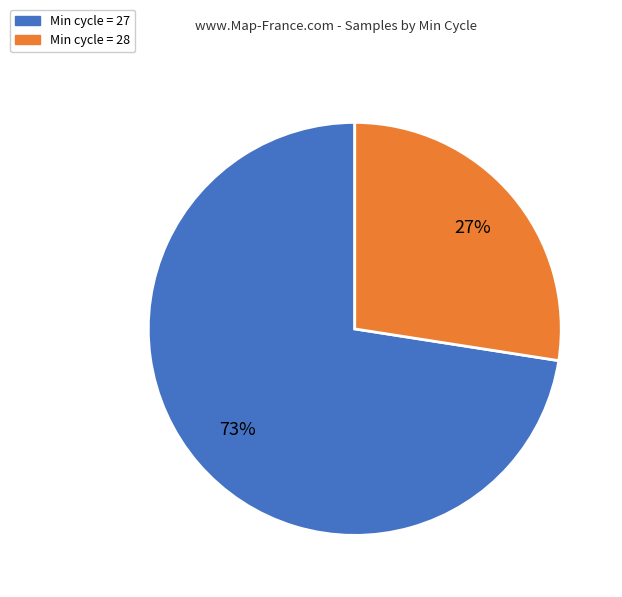

Which has a higher value, Min cycle = 28 or Min cycle = 27?

Min cycle = 27